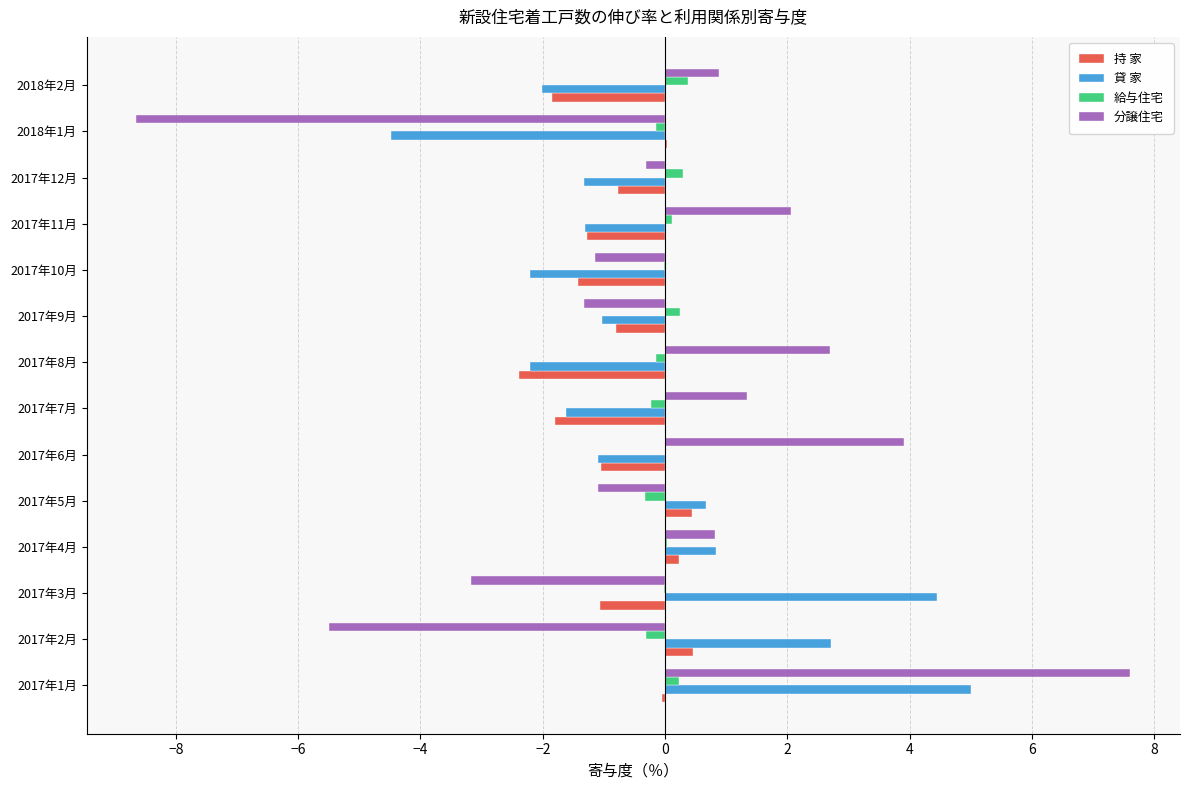

What is the sum of all 持 家 values?

-11.3